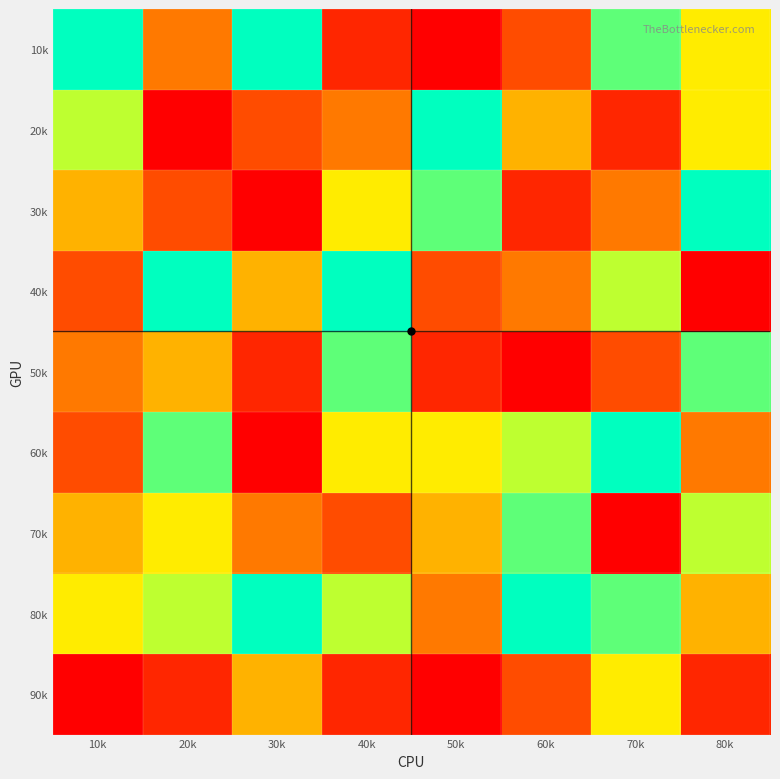

Rank the series at 20k from highest to lowest value.

40k, 60k, 80k, 70k, 50k, 10k, 30k, 90k, 20k